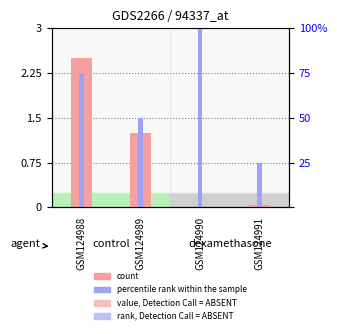

What is the sum of all percentile rank within the sample values?

7.5